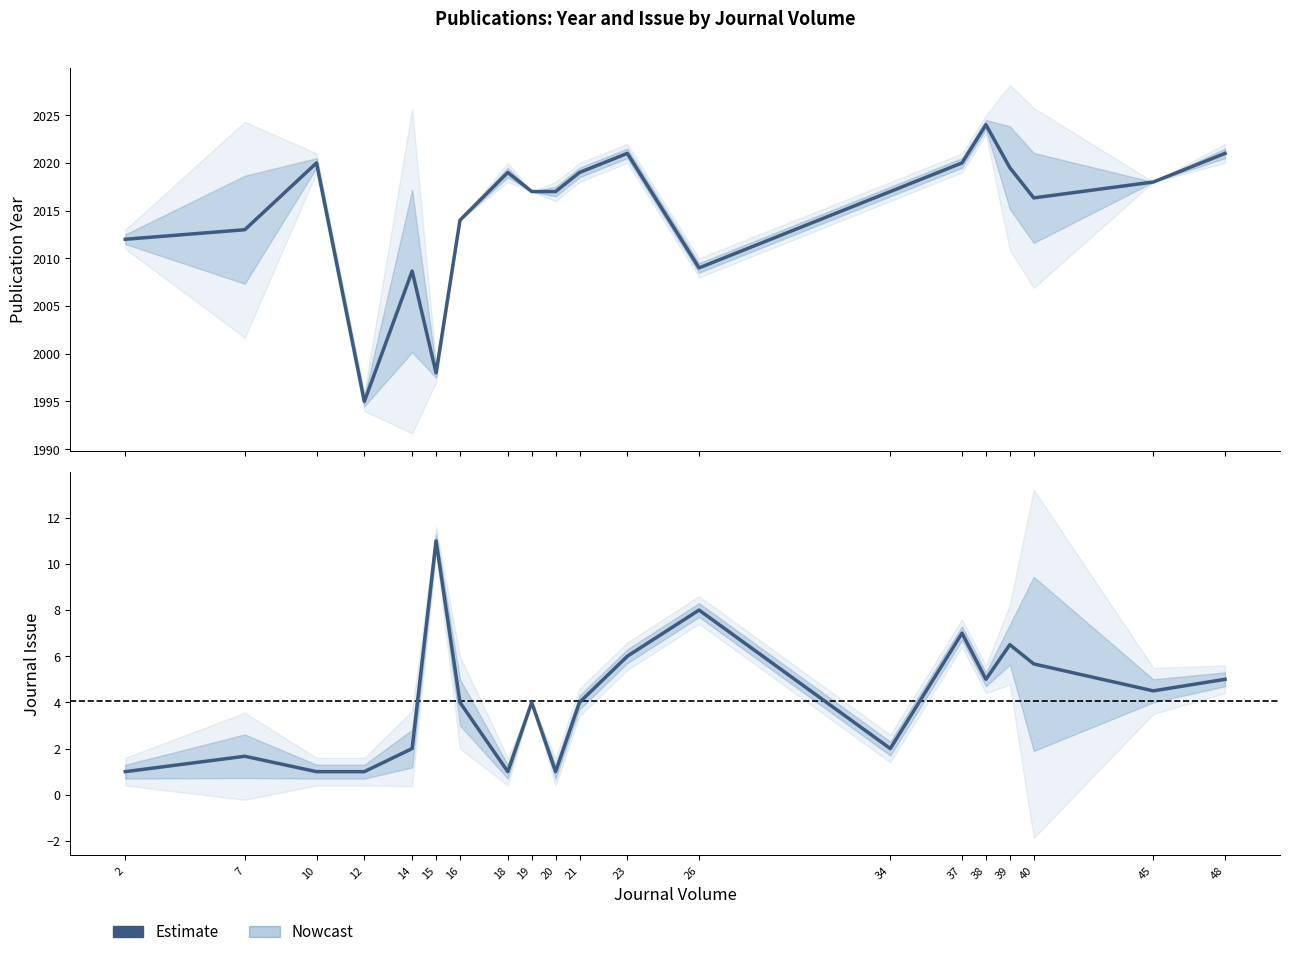

The value at 21 is 4.0. True or false?

True